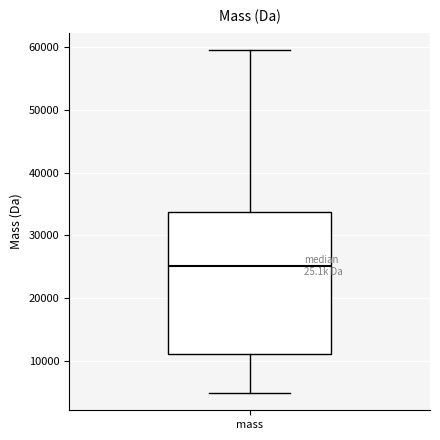

Where does the median line of the box for mass sit on the y-axis? The values are not printed on the chart, so give them approximately, as read against the axis.

25000